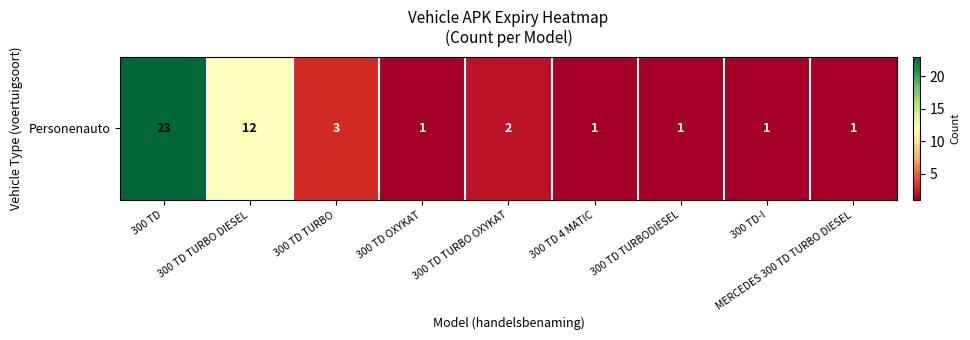

What is the difference between the second highest and second lowest values?

11